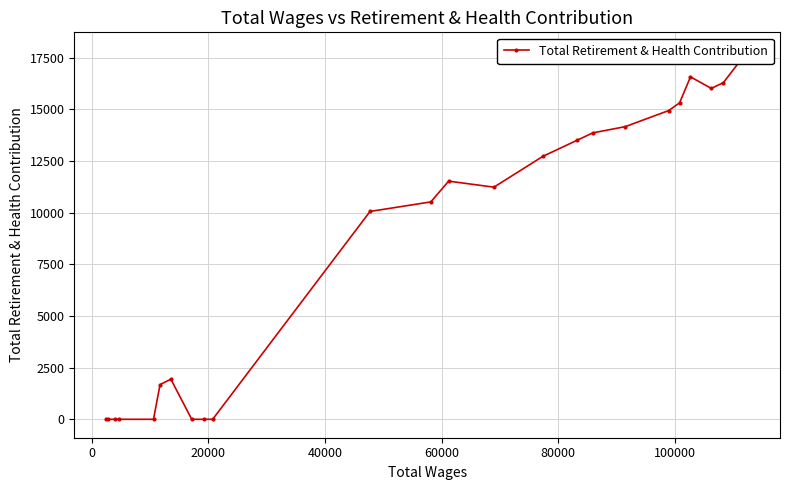

How many interior local valleys (lower than both neighbors) does the data have?

2